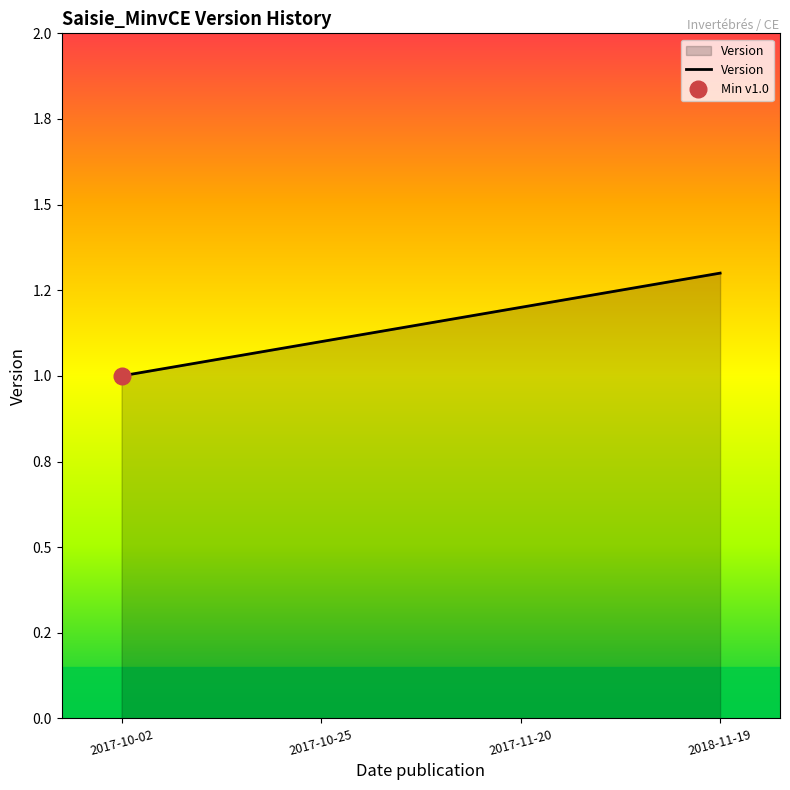

What is the label of the 2nd point from the left?

2017-10-25